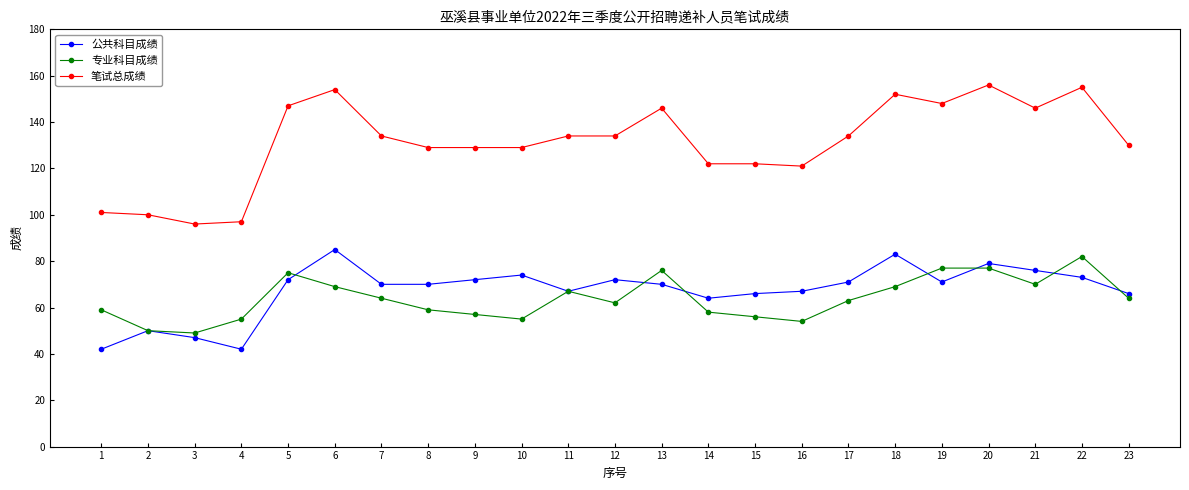

True or false: 笔试总成绩 and 公共科目成绩 intersect in this chart.

False